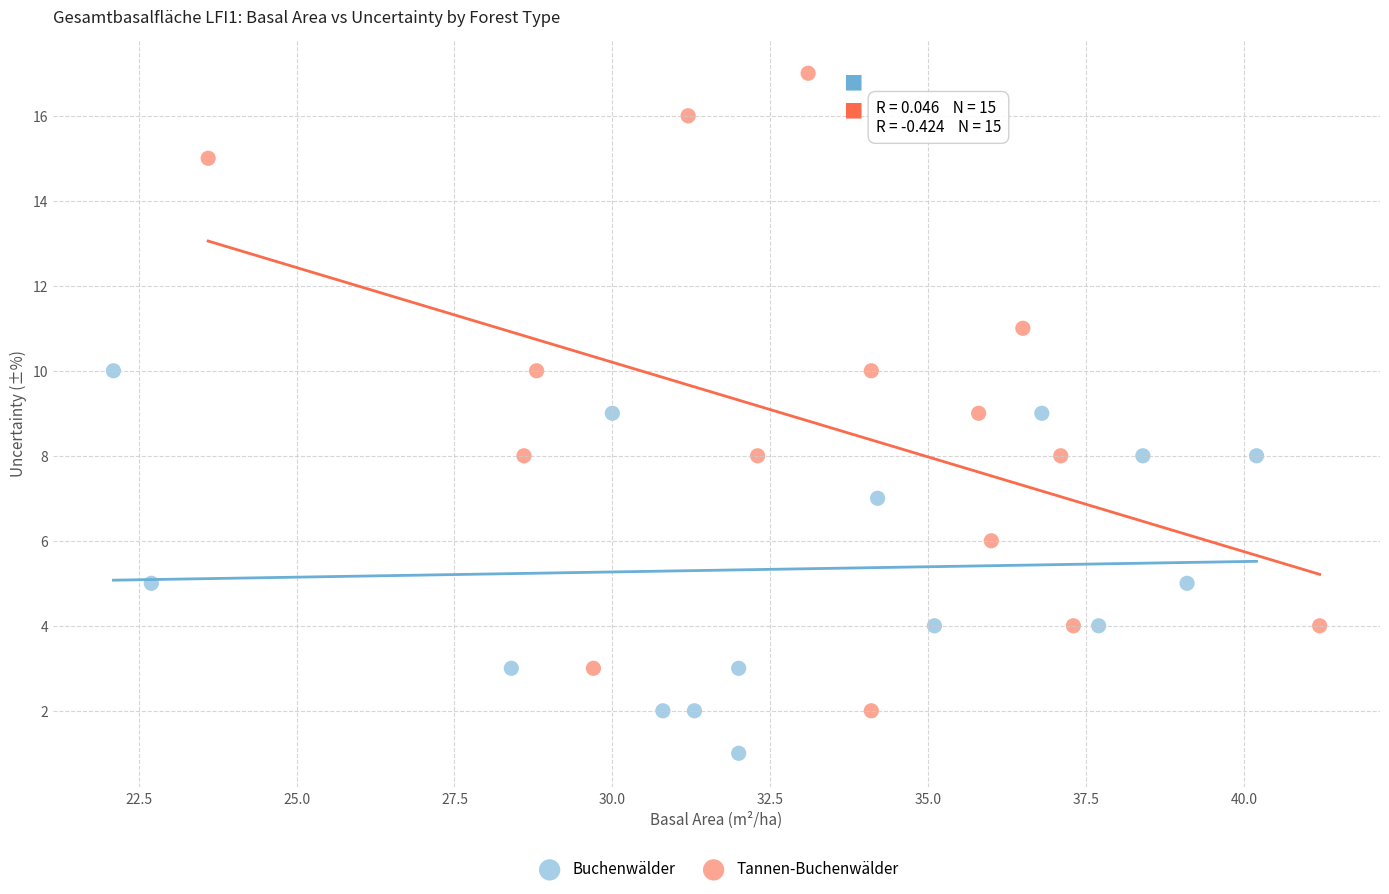

Which series reaches the minimum Y coordinate?

Buchenwälder